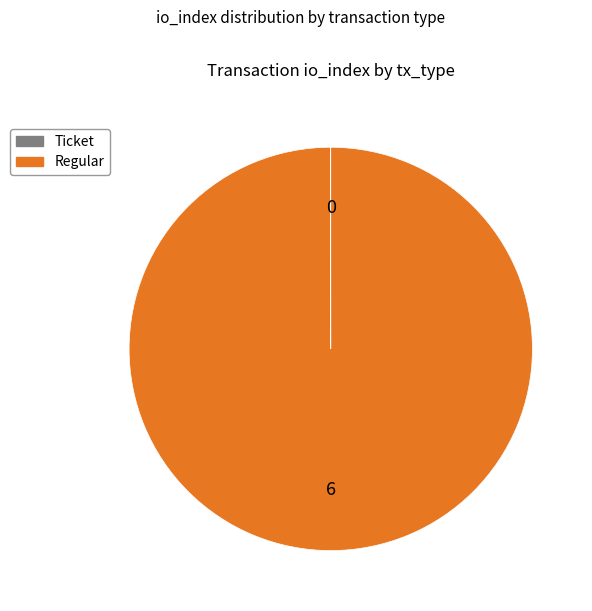

Is it true that Regular is 100% of the pie?

True